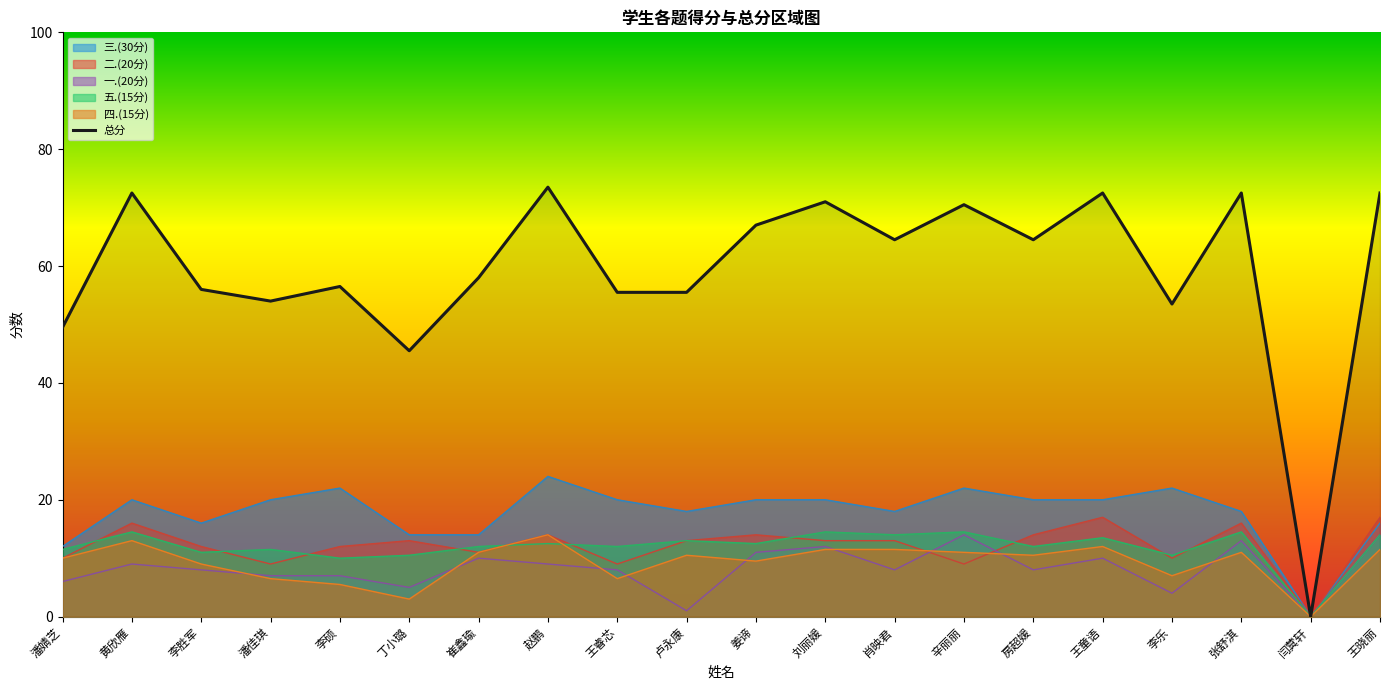

What is the label of the 14th point from the left?

辛丽丽